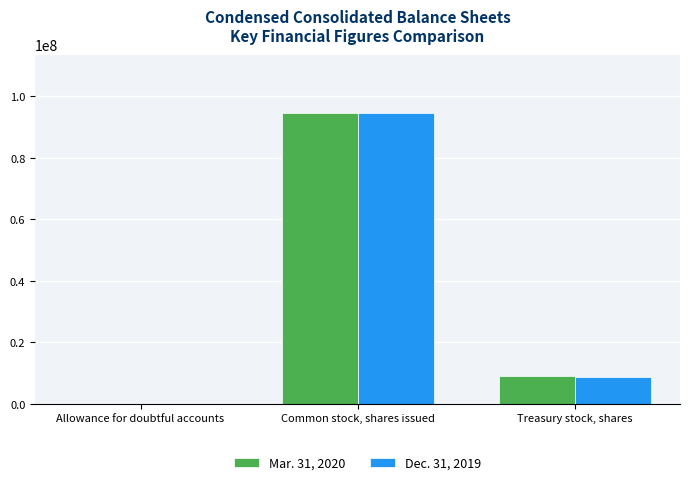

What is the total value across all series at Allowance for doubtful accounts?

19700